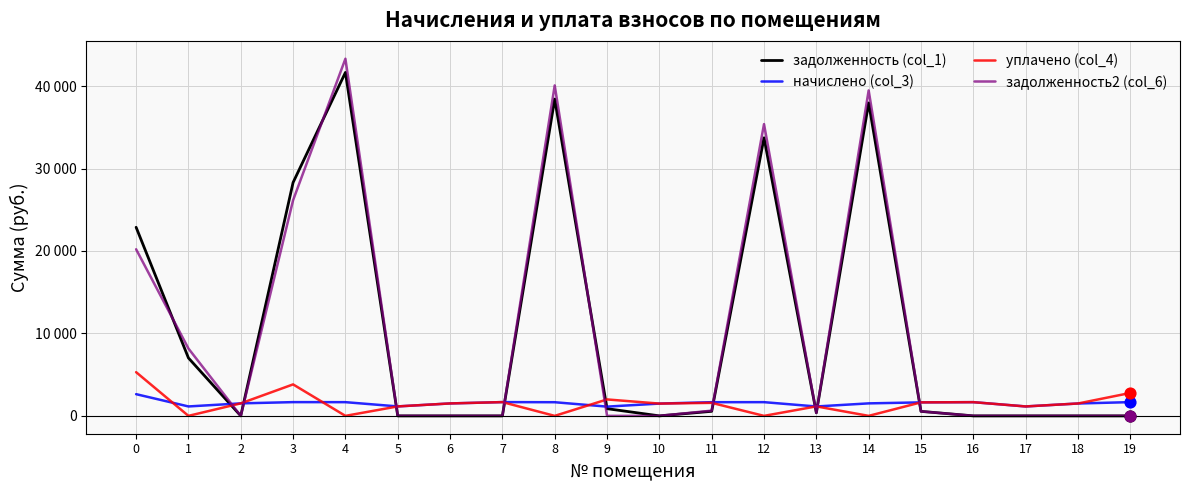

What are all the series names shown in the legend?

задолженность (col_1), начислено (col_3), уплачено (col_4), задолженность2 (col_6)